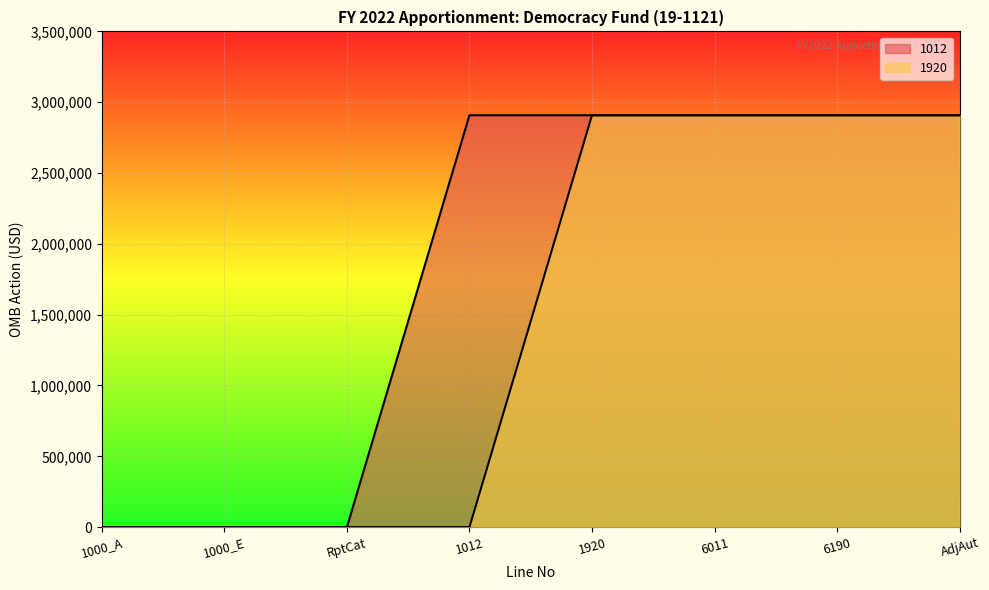

Reading right to left, extract all data points from this chart.

1012 (line): 2907982	2907982	2907982	2907982	2907982	0	0	0
1920 (line): 2907982	2907982	2907982	2907982	0	0	0	0